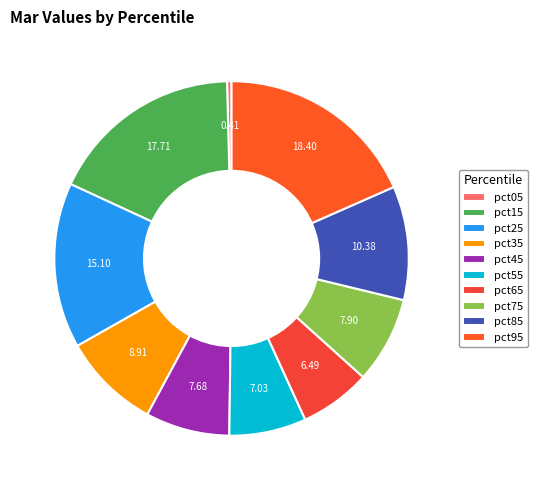

Which category has the biggest portion of the pie?

pct95